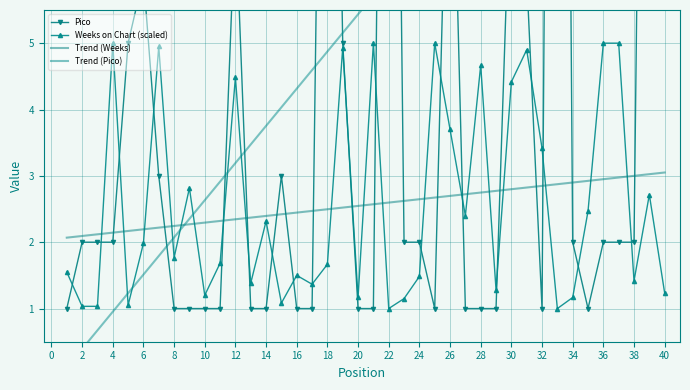

True or false: Weeks on Chart (scaled) has a value of 1.2 at 40.

True